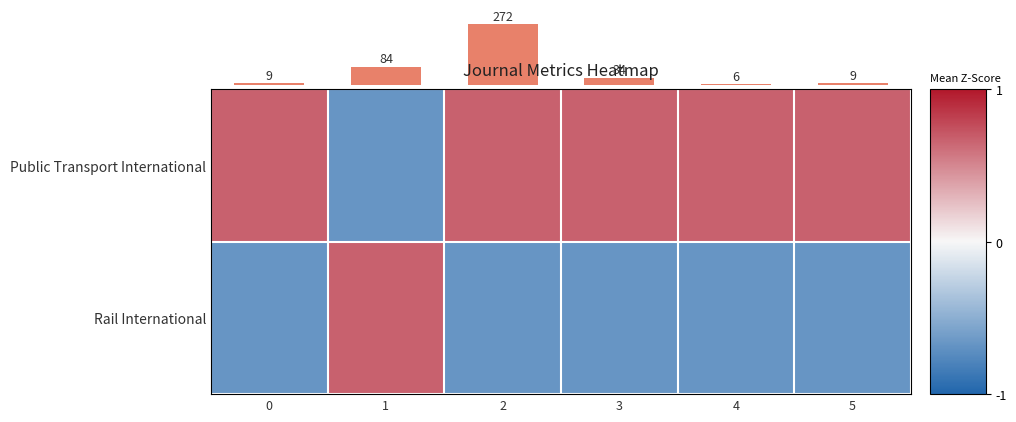

The Rail International series shows -1 at 0. True or false?

True